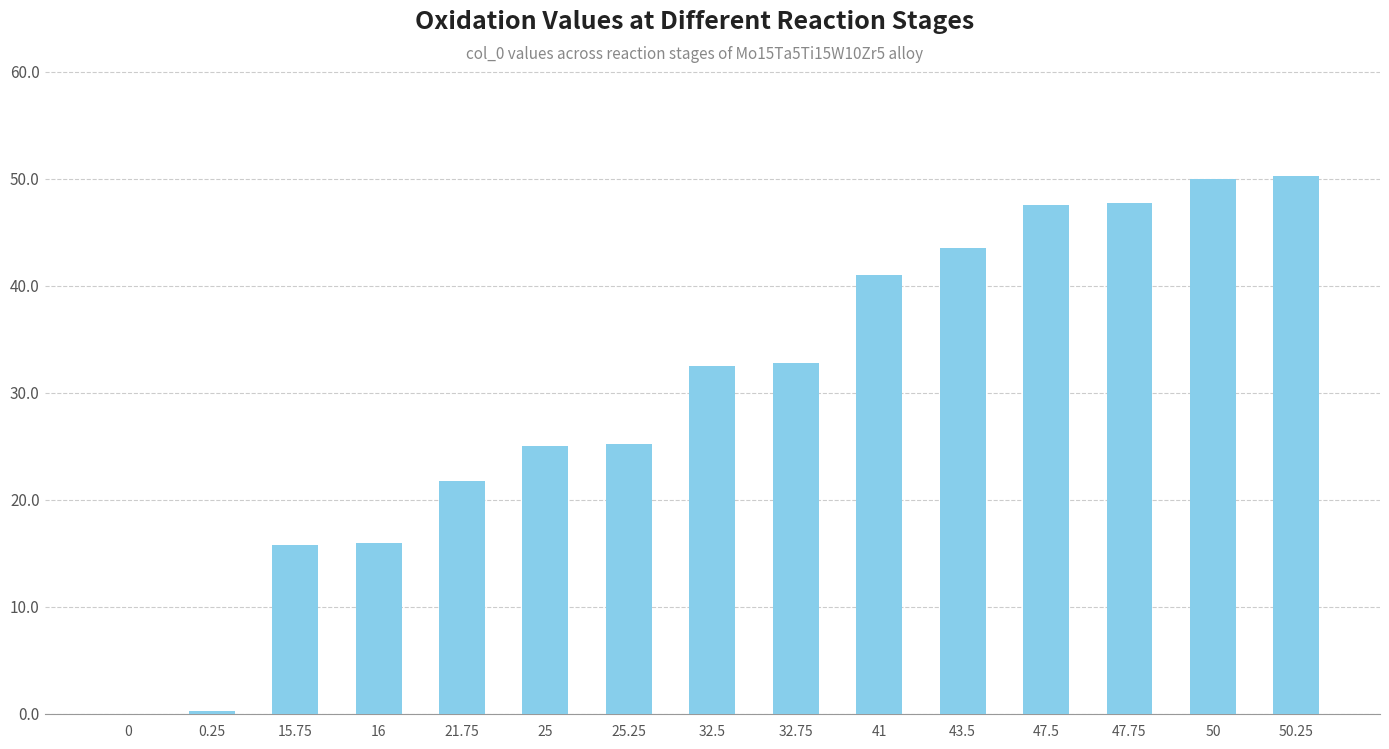

Count the number of data series in this chart.

1